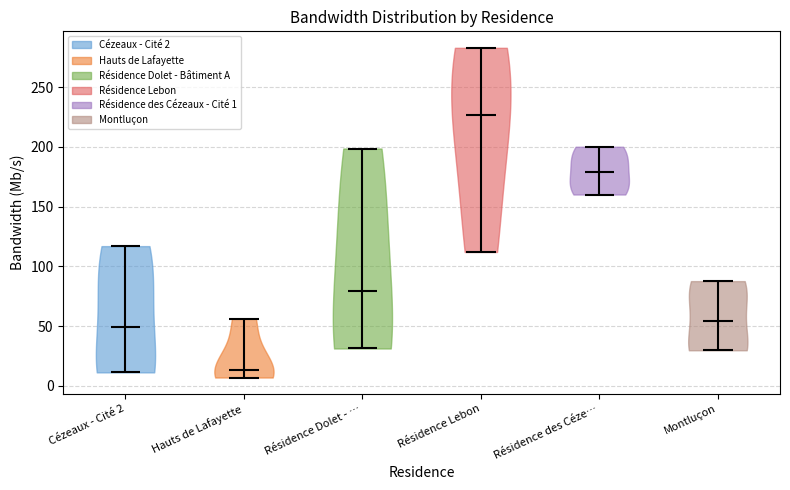

Reading left to right, read every violin against the y-axis: where its median line is, and the lowest and highest points it reaches. The values are not printed on the chart, so give them approximately, as read against the axis.

Cézeaux - Cité 2: median line 50, lowest point 10, highest point 115
Hauts de Lafayette: median line 15, lowest point 5, highest point 55
Résidence Dolet - …: median line 80, lowest point 30, highest point 200
Résidence Lebon: median line 225, lowest point 110, highest point 285
Résidence des Céze…: median line 180, lowest point 160, highest point 200
Montluçon: median line 55, lowest point 30, highest point 90